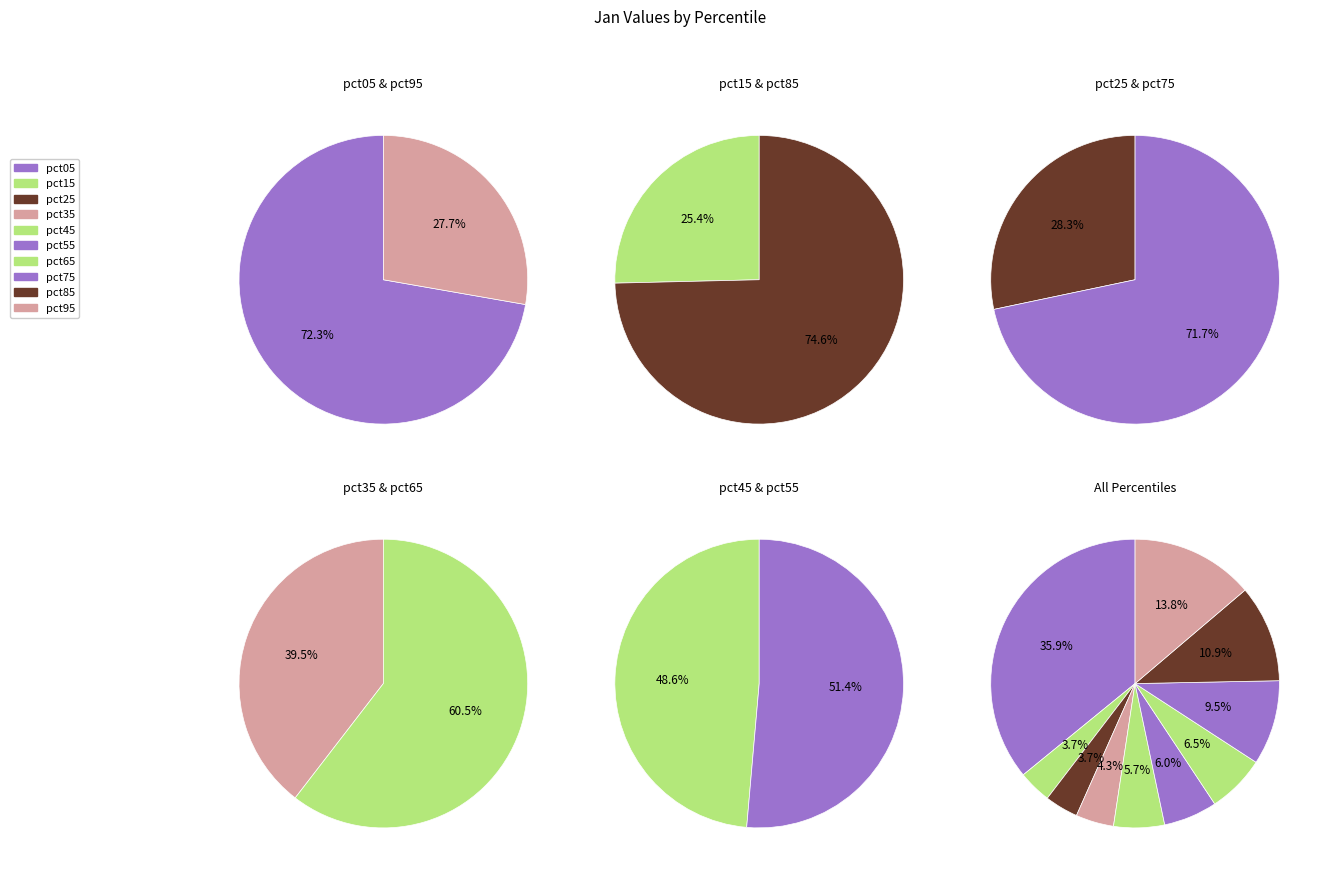

What percentage is the pct05 slice, to the nearest percent?

36%